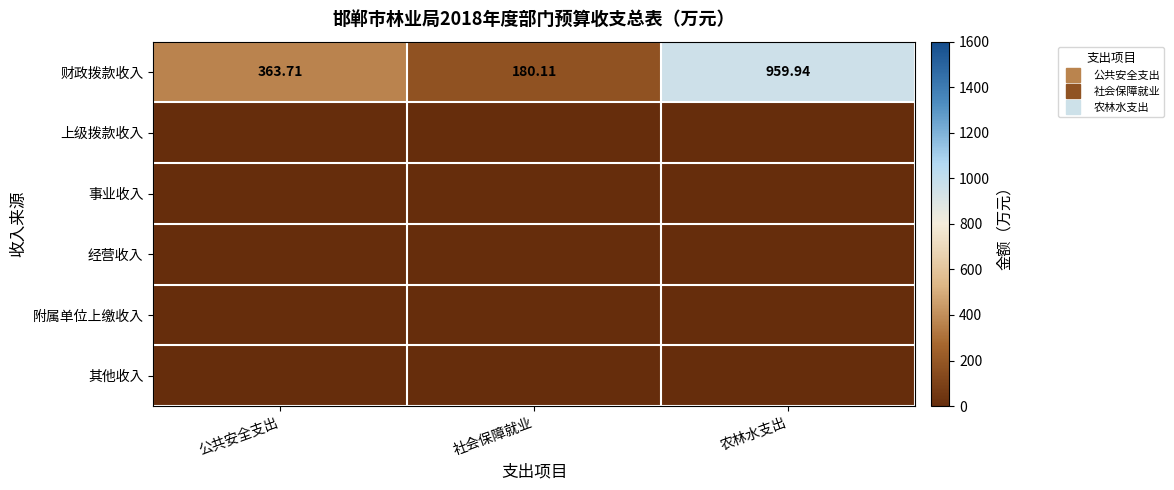

List the labels in order of 财政拨款收入 value, largest first.

农林水支出, 公共安全支出, 社会保障就业